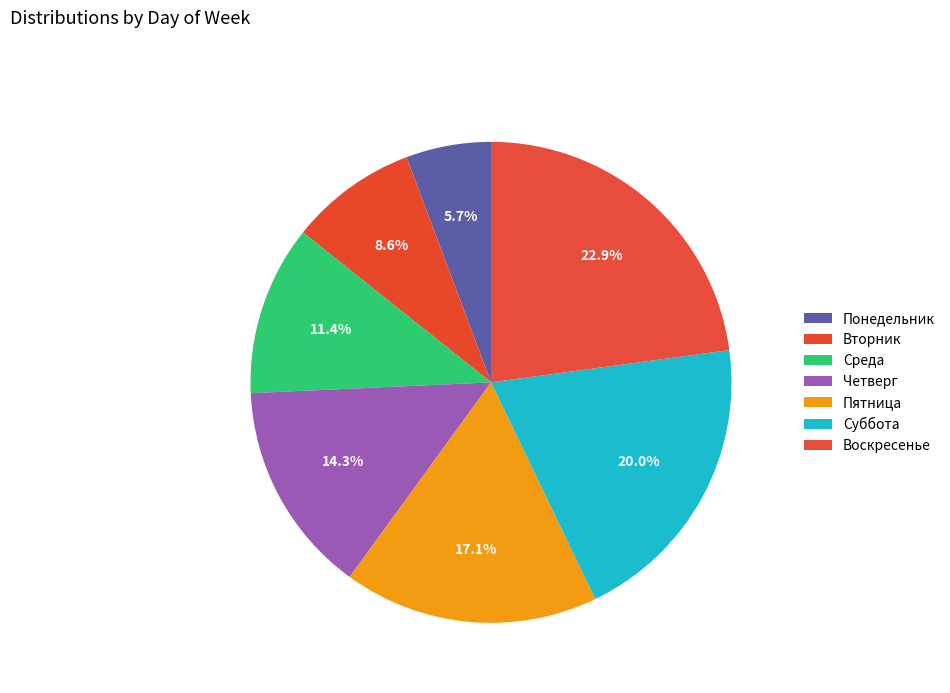

Which category has the smallest portion of the pie?

Понедельник